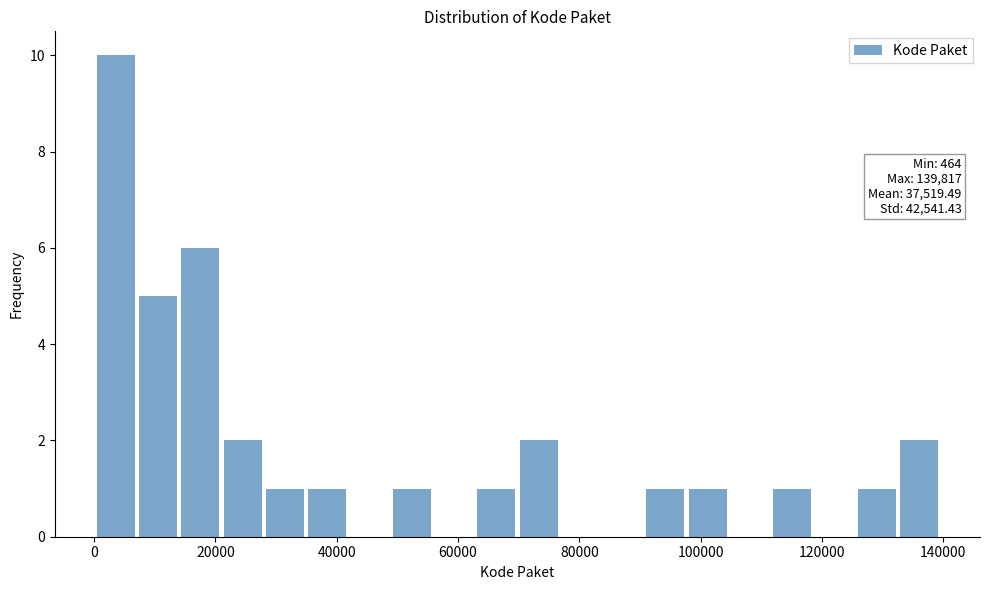

Read against the x-axis, roughly where is the centre of the tallest bar?

4000